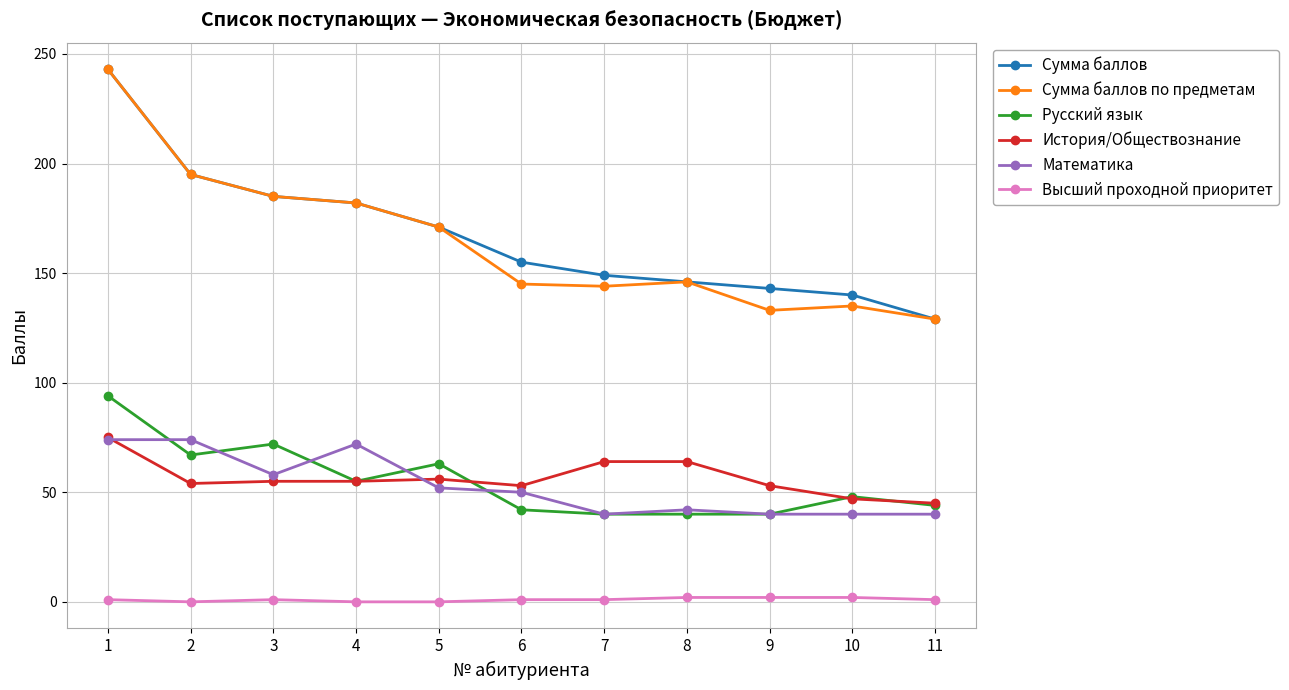

True or false: История/Обществознание and Высший проходной приоритет cross at least once.

False